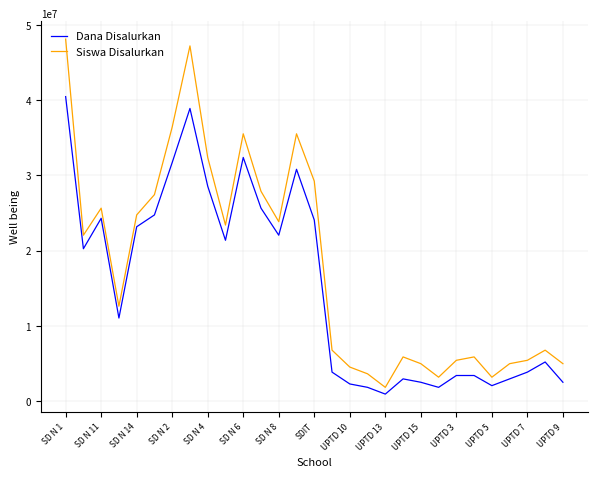

True or false: Dana Disalurkan and Siswa Disalurkan cross at least once.

False